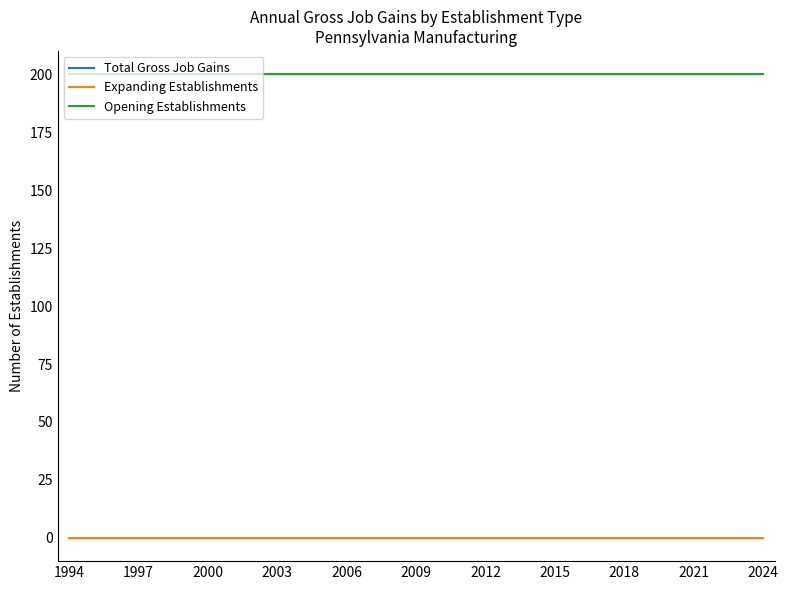

Which series has the largest range (max minus min)?

Total Gross Job Gains